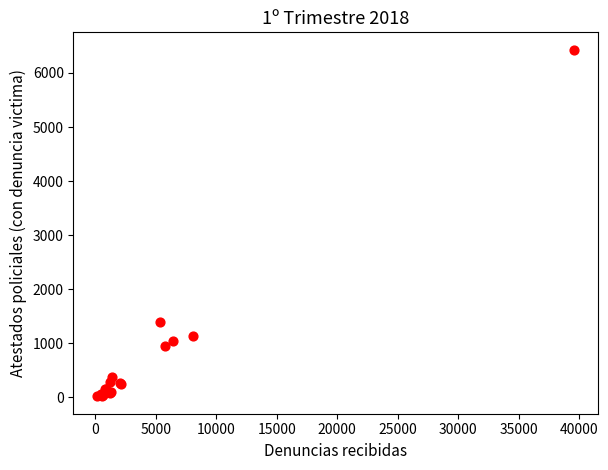

What Y value in the scatter plot is closest to 3225?

1398